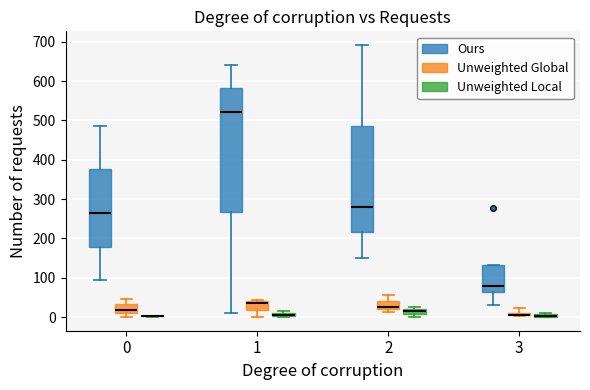

Where is the upper edge of the box for 1 (Unweighted Local) on the y-axis? The values are not printed on the chart, so give them approximately, as read against the axis.

10